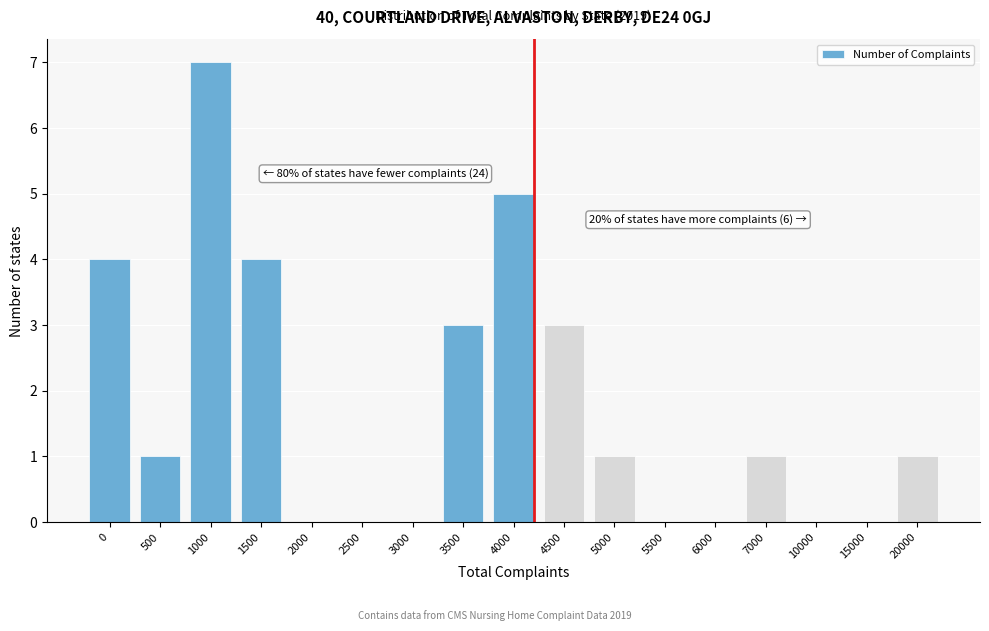

Reading left to right, transcribe all the data shown in this chart.

0=4	500=1	1000=7	1500=4	2000=0	2500=0	3000=0	3500=3	4000=5	4500=3	5000=1	5500=0	6000=0	7000=1	10000=0	15000=0	20000=1